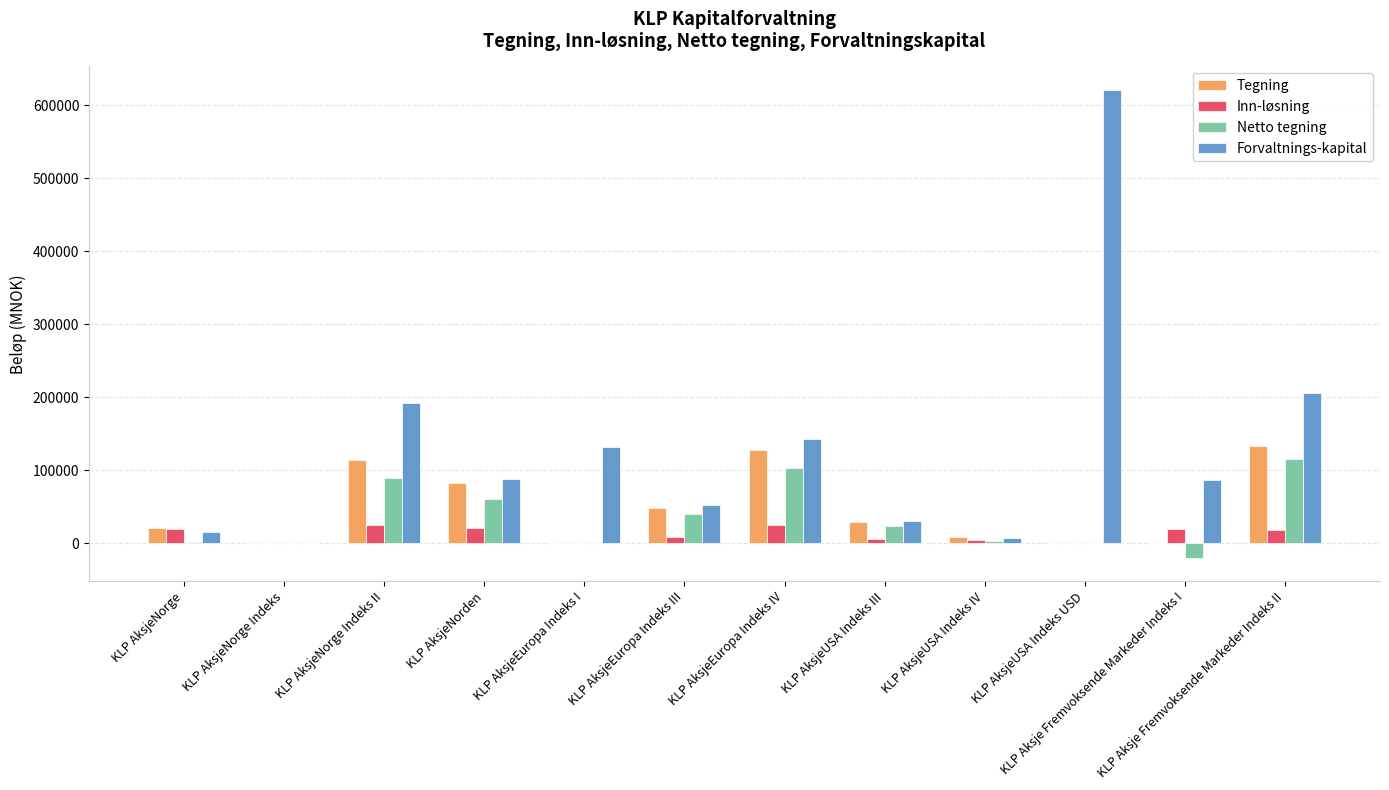

Between KLP AksjeUSA Indeks USD and KLP Aksje Fremvoksende Markeder Indeks I, which series saw the biggest shift?

Forvaltnings-kapital